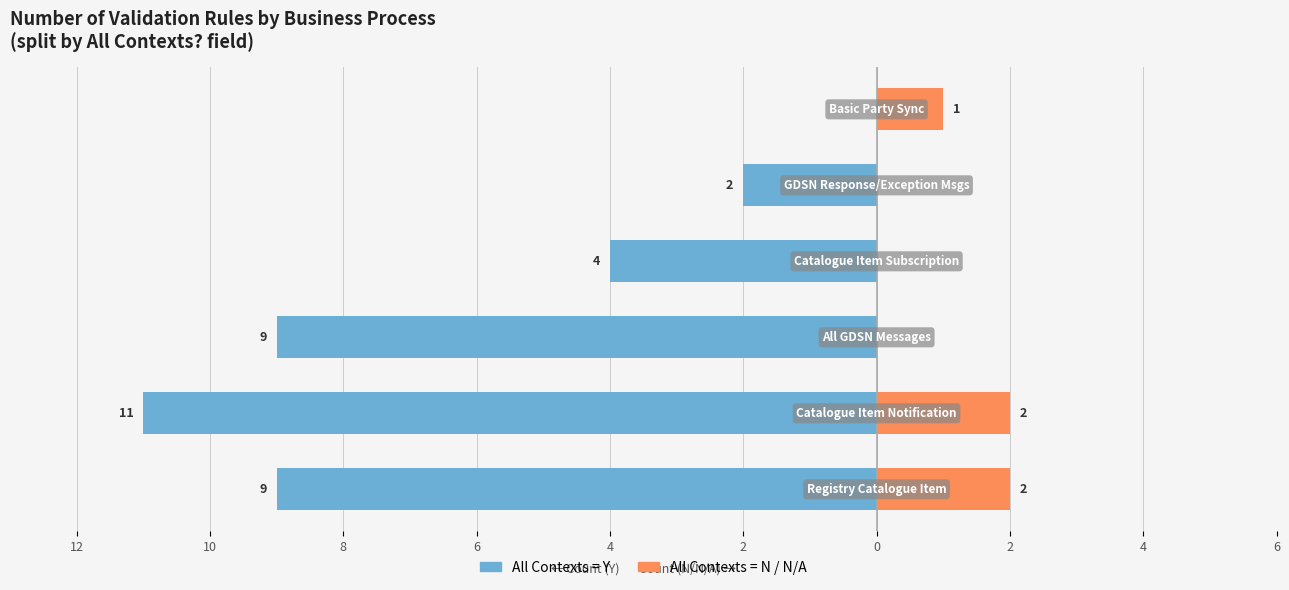

The All Contexts = N / N/A series shows 0 at 6. True or false?

True